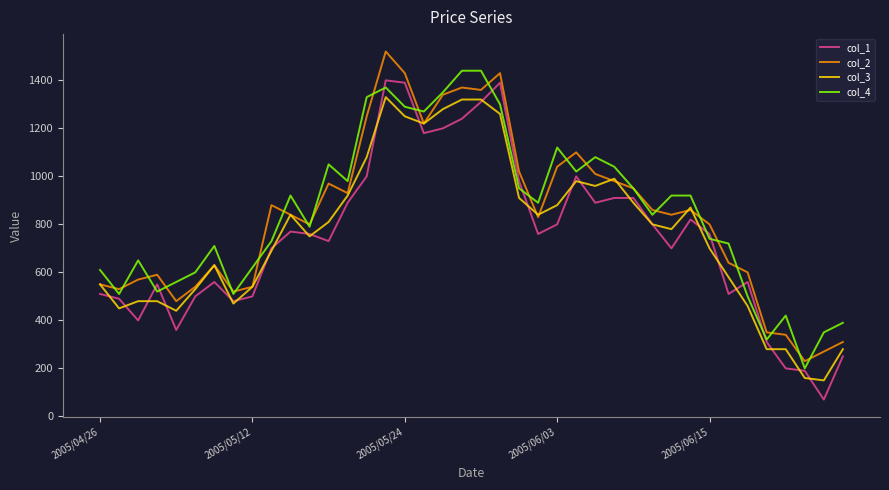

Reading right to left, what are all the values shown in this chart?

col_1: 250	70	190	200	310	560	510	760	820	700	800	910	910	890	1000	800	760	980	1390	1310	1240	1200	1180	1390	1400	1000	890	730	760	770	700	500	480	560	500	360	550	400	490	510
col_2: 310	270	230	340	350	600	640	800	860	840	860	950	980	1010	1100	1040	830	1020	1430	1360	1370	1340	1220	1430	1520	1250	930	970	800	840	880	540	520	630	540	480	590	570	530	550
col_3: 280	150	160	280	280	460	580	700	870	780	800	890	990	960	980	880	840	910	1260	1320	1320	1280	1220	1250	1330	1080	920	810	750	840	690	540	470	630	530	440	480	480	450	550
col_4: 390	350	200	420	320	500	720	740	920	920	840	950	1040	1080	1020	1120	890	950	1300	1440	1440	1350	1270	1290	1370	1330	980	1050	790	920	730	620	510	710	600	560	520	650	510	610